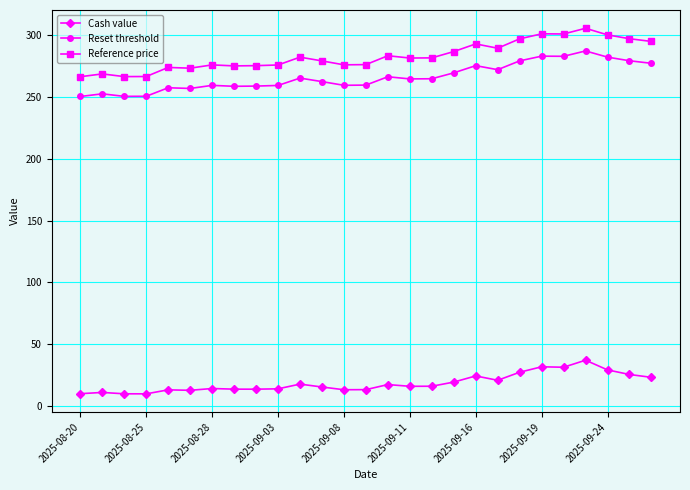

What is the difference between the second highest and second lowest values in the Cash value series?

21.9